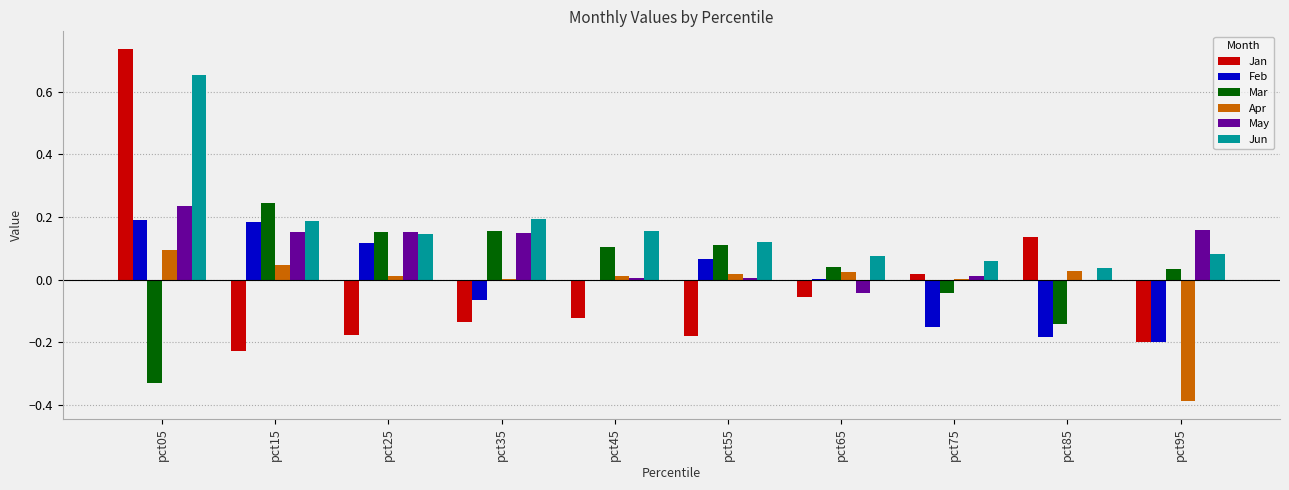

The value of Apr at pct85 is 0.0. True or false?

True